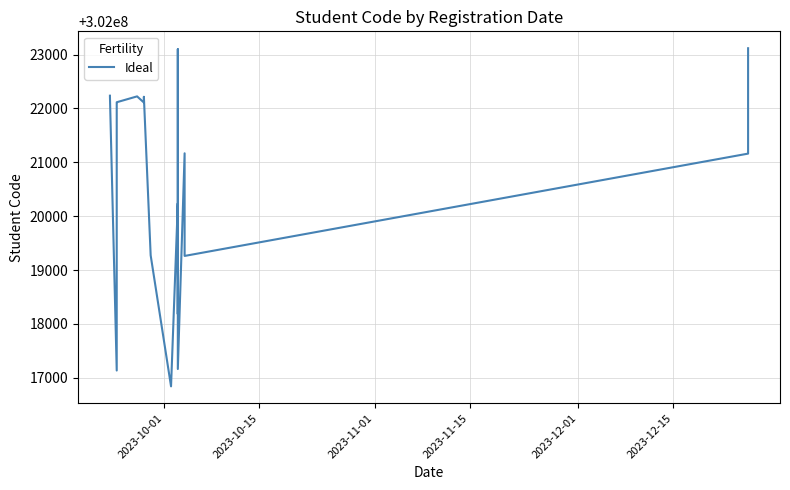

How many series are shown in this chart?

1